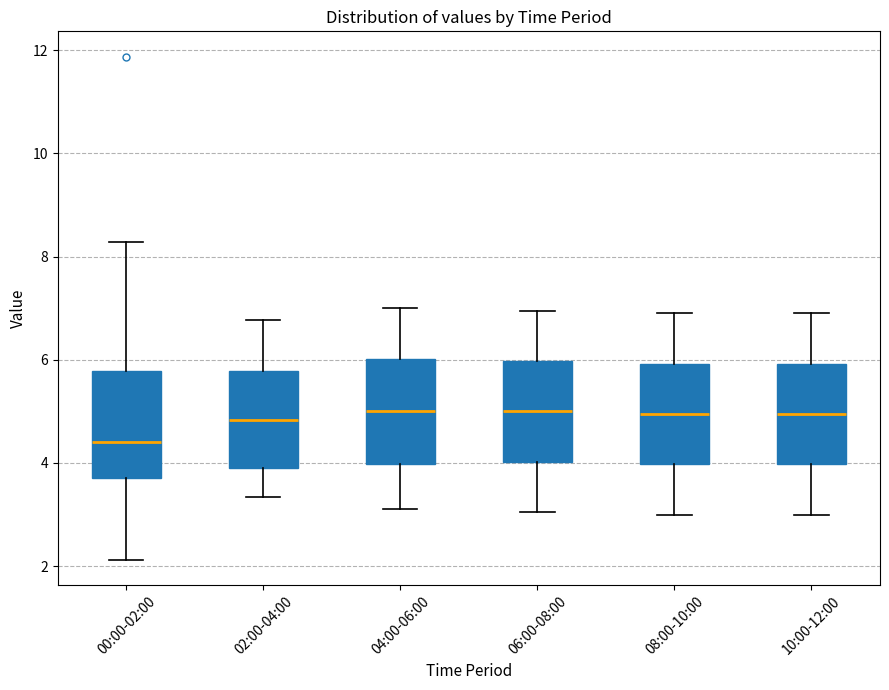

Where is the lower edge of the box for 08:00-10:00 on the y-axis? The values are not printed on the chart, so give them approximately, as read against the axis.

4.0